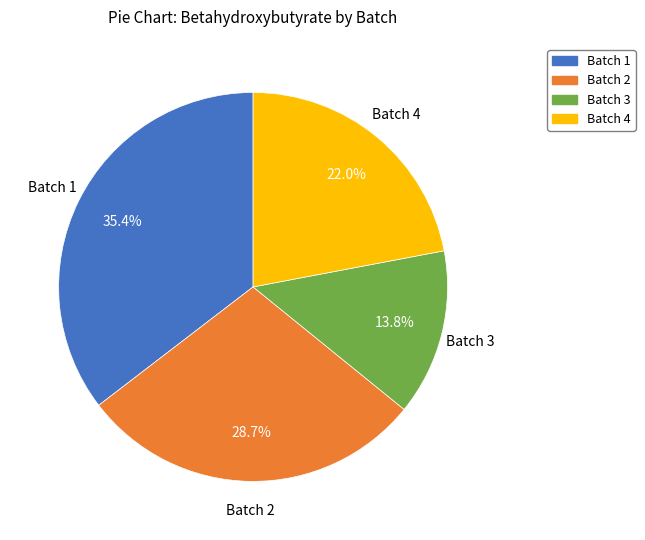

Count the number of slices in the pie.

4